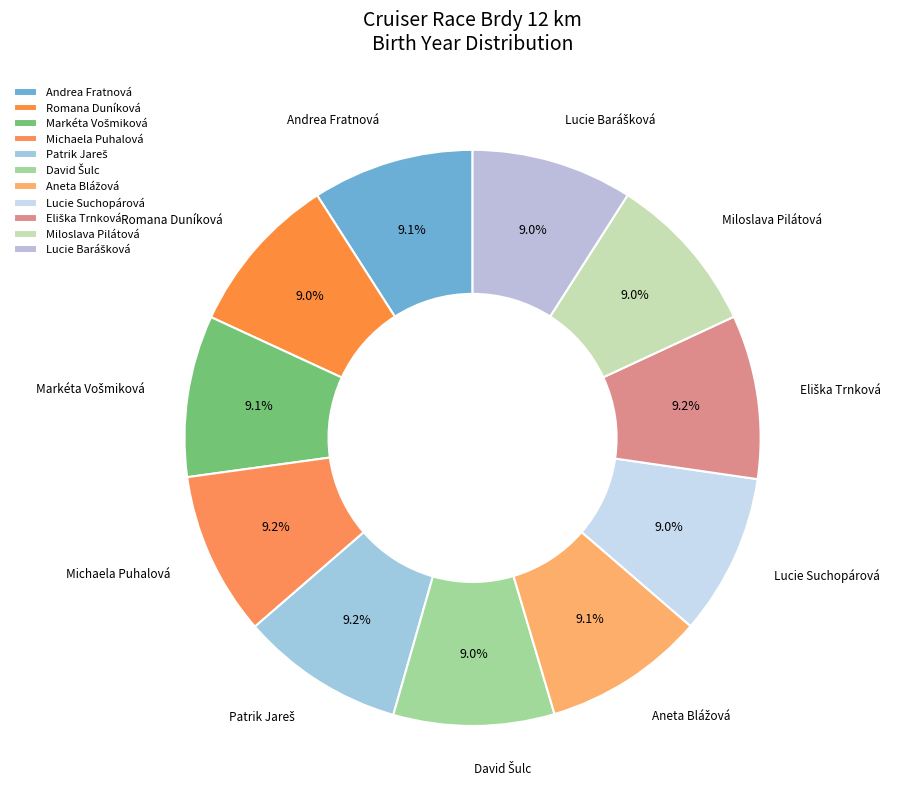

Rank the categories by value from lowest to highest.

David Šulc, Miloslava Pilátová, Romana Duníková, Lucie Suchopárová, Lucie Barášková, Markéta Vošmiková, Andrea Fratnová, Aneta Blážová, Michaela Puhalová, Patrik Jareš, Eliška Trnková